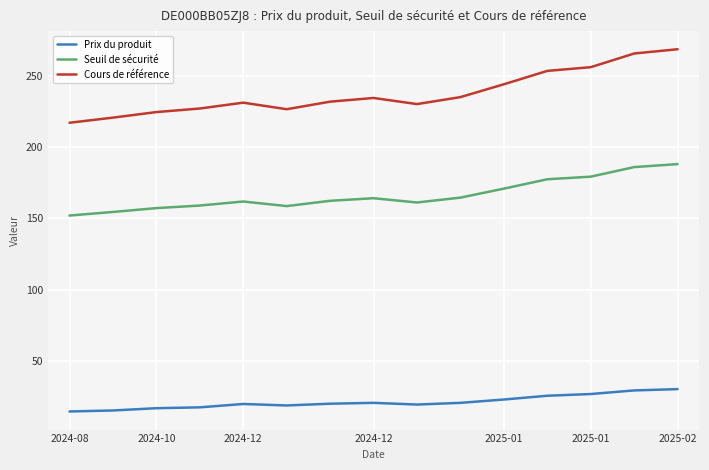

What is the difference between the maximum and minimum values in the Prix du produit series?

15.7